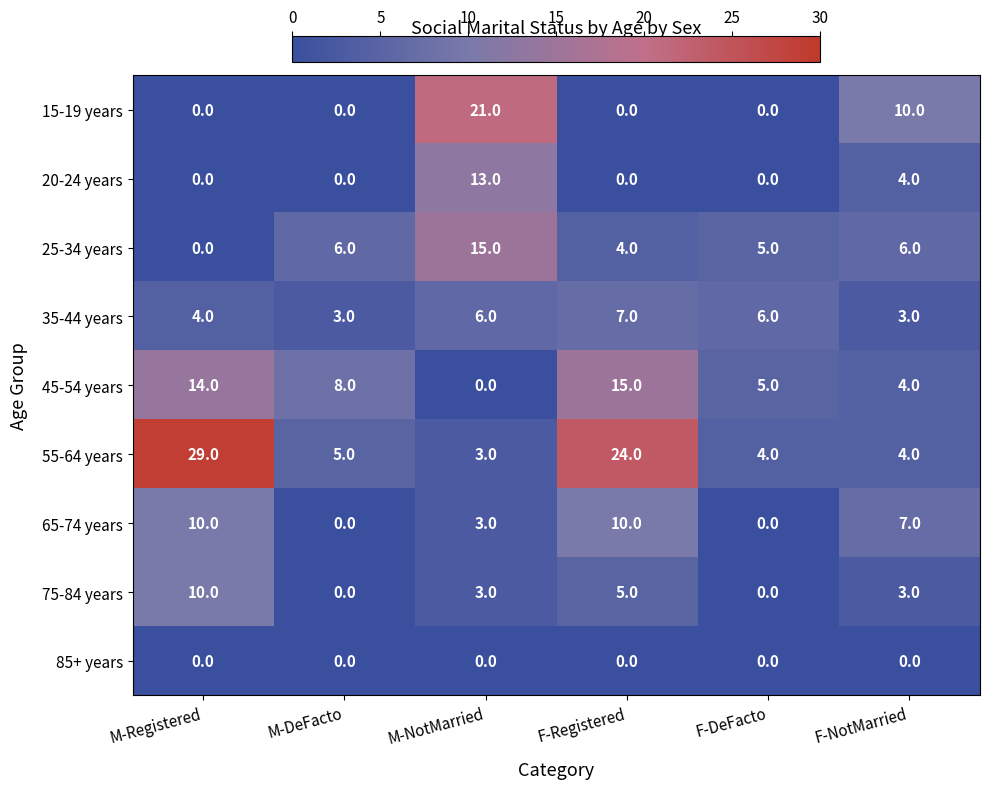

At how many categories does at least one series exceed 9?

4